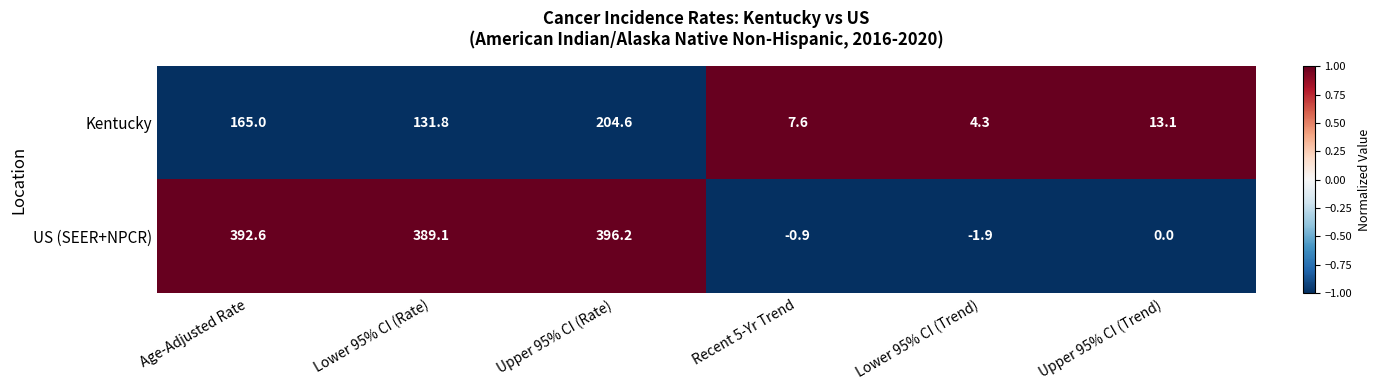

Rank the series at Upper 95% CI (Trend) from lowest to highest value.

US (SEER+NPCR), Kentucky